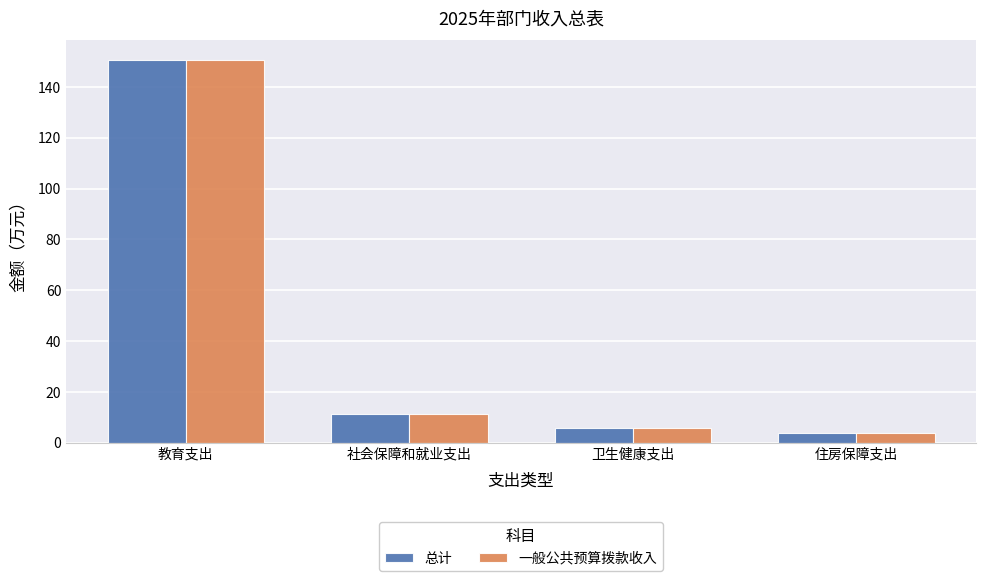

Which category has the lowest value across all series?

住房保障支出